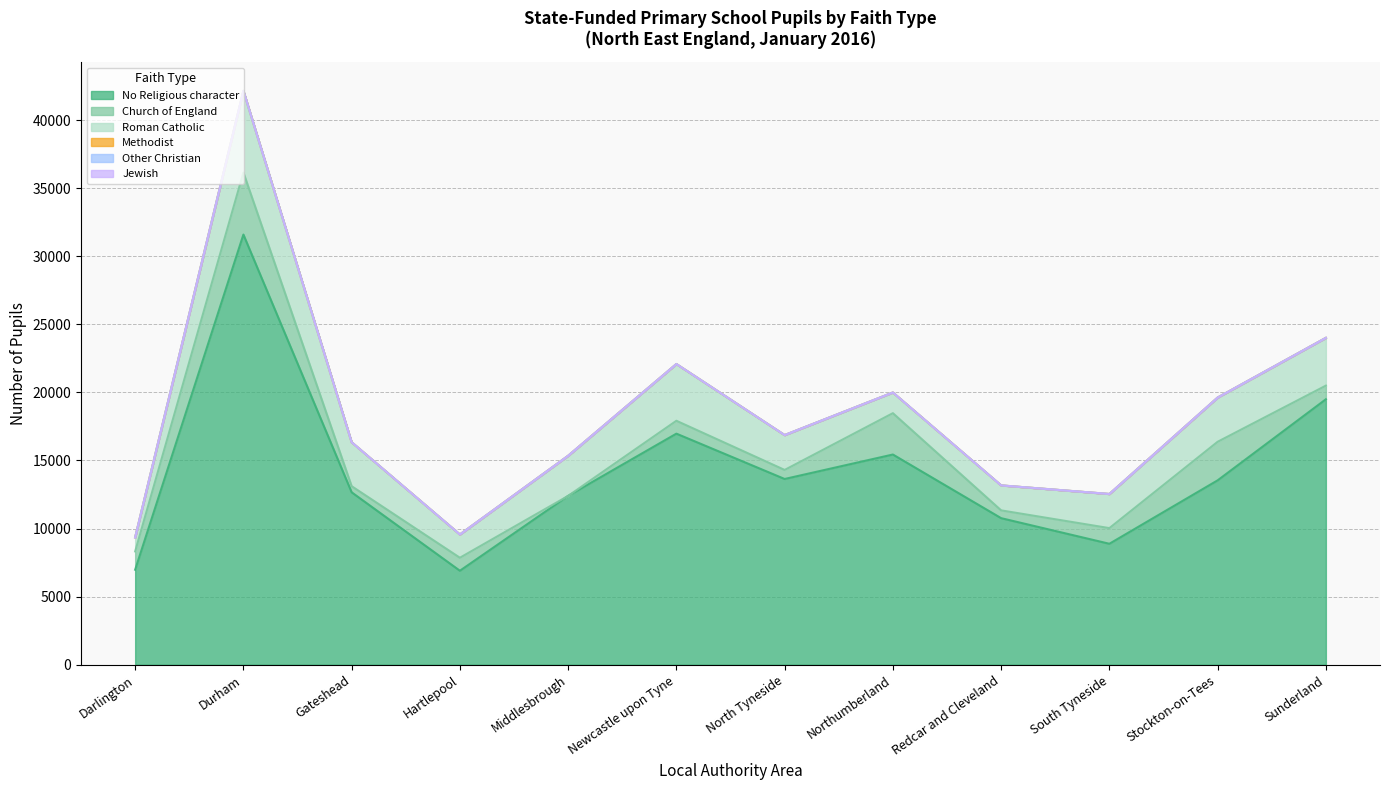

How many values in the Roman Catholic series are below 2945?

6